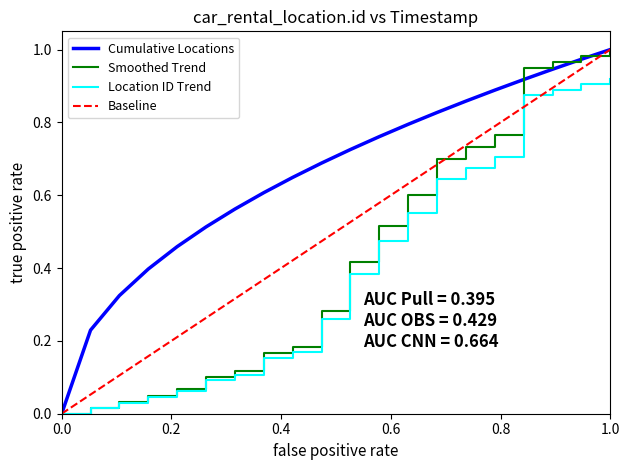

Which series has the largest total across all categories?

Cumulative Locations